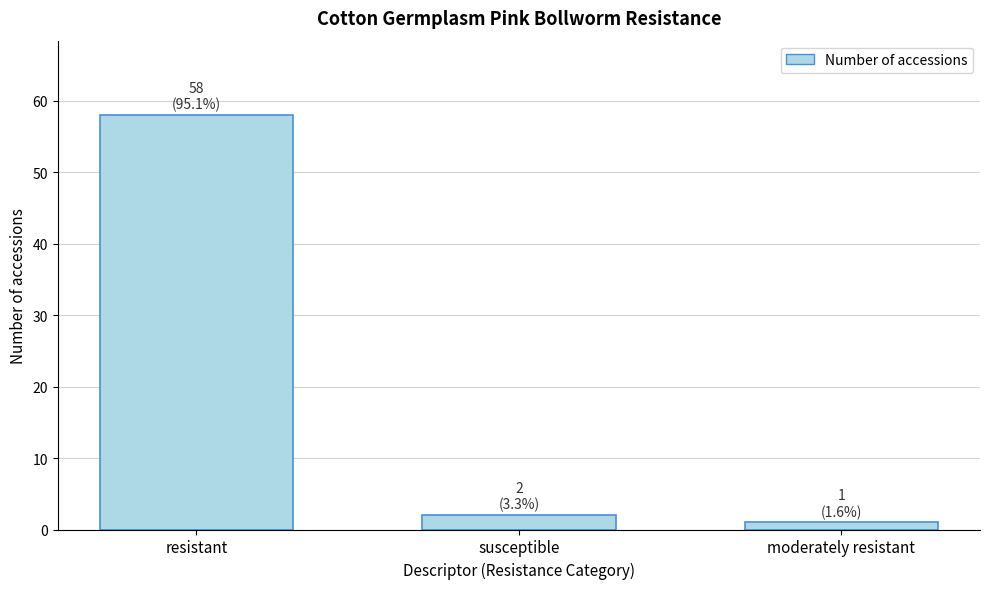

Reading left to right, transcribe all the data shown in this chart.

resistant=58	susceptible=2	moderately resistant=1